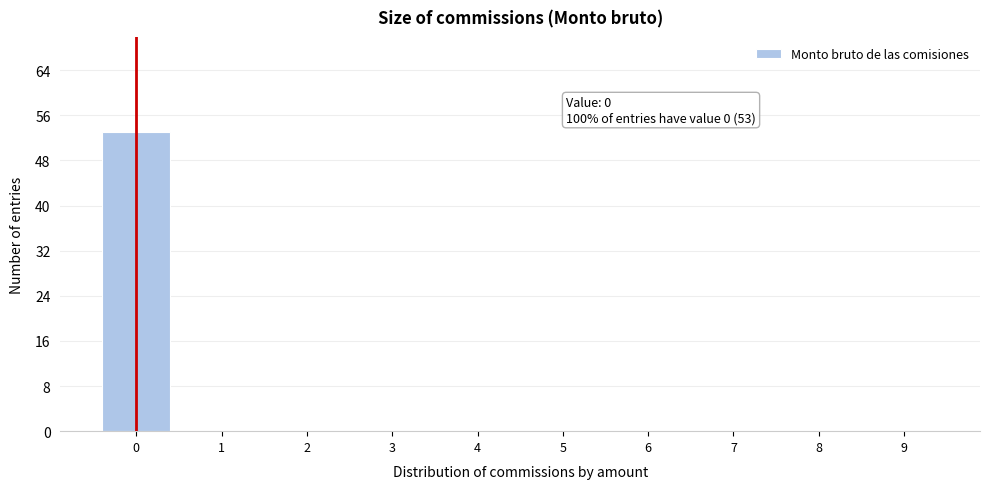

Reading right to left, transcribe all the data shown in this chart.

9=0	8=0	7=0	6=0	5=0	4=0	3=0	2=0	1=0	0=53